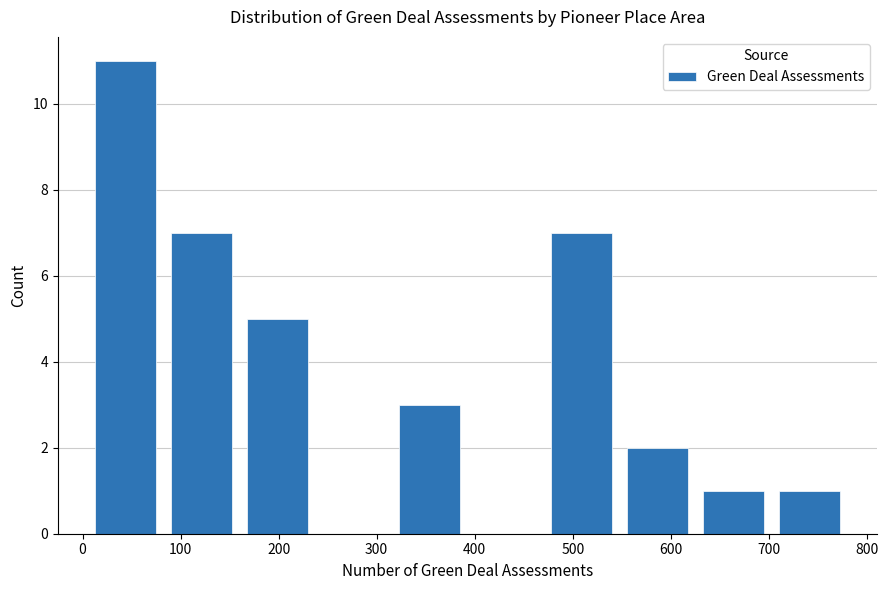

What is the height of the bar covering 160 to 240 on the x-axis? Neither the bar edges nor the heights are printed on the chart, so give them approximately, as read against the axes.

5